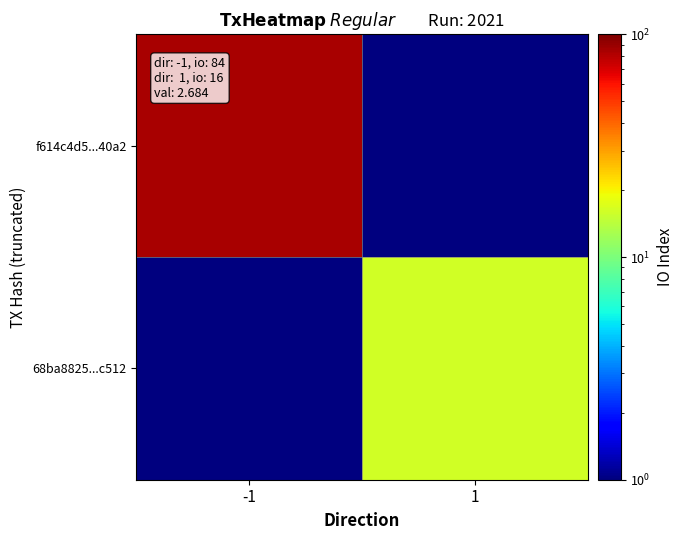

At which category is the sum across all series the highest?

-1